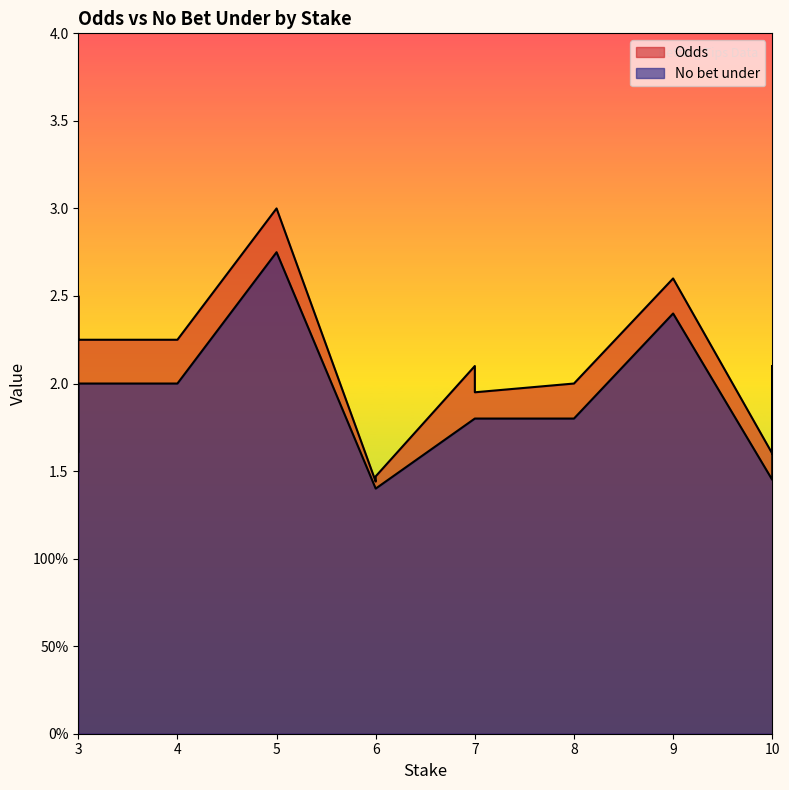

Which category has the highest value across all series?

5